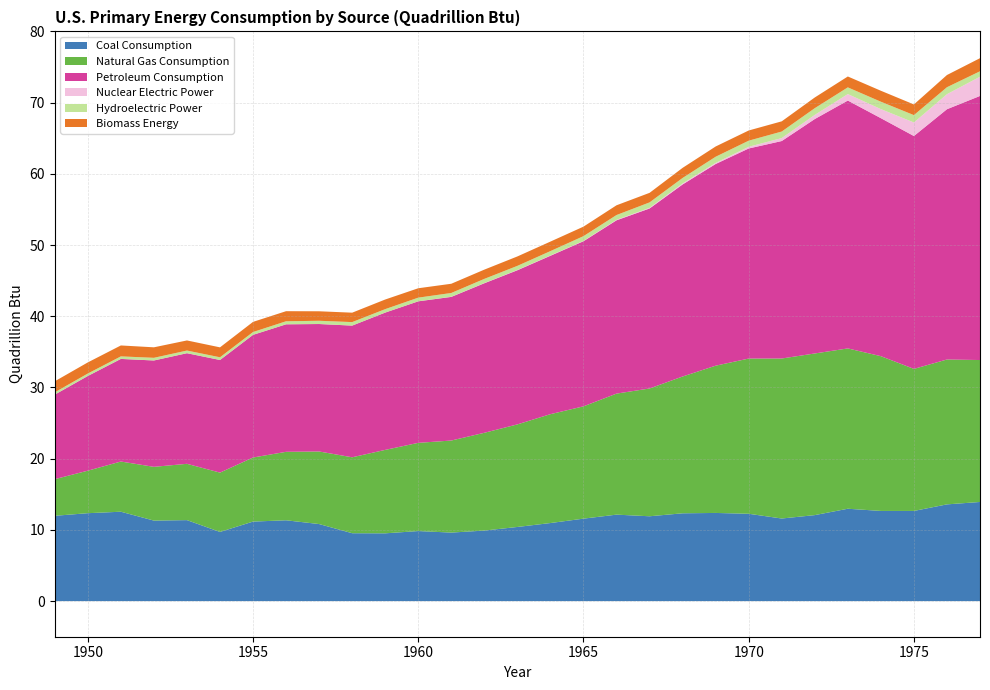

Reading right to left, extract all data points from this chart.

Coal Consumption: 13.9	13.6	12.7	12.7	13.0	12.1	11.6	12.3	12.4	12.3	11.9	12.1	11.6	11.0	10.4	9.9	9.6	9.8	9.5	9.5	10.8	11.3	11.2	9.7	11.4	11.3	12.6	12.3	12.0
Natural Gas Consumption: 19.9	20.3	19.9	21.7	22.5	22.7	22.5	21.8	20.7	19.2	17.9	17.0	15.8	15.3	14.4	13.7	12.9	12.4	11.7	10.7	10.2	9.6	9.0	8.3	7.9	7.5	7.0	6.0	5.1
Petroleum Consumption: 37.1	35.1	32.7	33.4	34.8	32.9	30.5	29.5	28.3	27.0	25.3	24.3	23.2	22.2	21.6	21.0	20.2	19.9	19.3	18.5	17.9	17.9	17.2	15.8	15.5	14.9	14.4	13.3	11.9
Nuclear Electric Power: 2.7	2.1	1.9	1.3	0.9	0.6	0.4	0.2	0.2	0.1	0.1	0.1	0.0	0.0	0.0	0.0	0.0	0.0	0.0	0.0	0.0	0.0	0.0	0.0	0.0	0.0	0.0	0.0	0.0
Hydroelectric Power: 0.8	1.0	1.0	1.0	0.9	0.9	0.9	0.9	0.9	0.8	0.8	0.7	0.7	0.6	0.6	0.6	0.5	0.5	0.5	0.5	0.5	0.4	0.4	0.4	0.4	0.4	0.4	0.3	0.3
Biomass Energy: 1.8	1.7	1.5	1.5	1.5	1.5	1.4	1.4	1.4	1.4	1.3	1.4	1.3	1.3	1.3	1.3	1.3	1.3	1.4	1.3	1.3	1.4	1.4	1.4	1.4	1.5	1.5	1.6	1.5